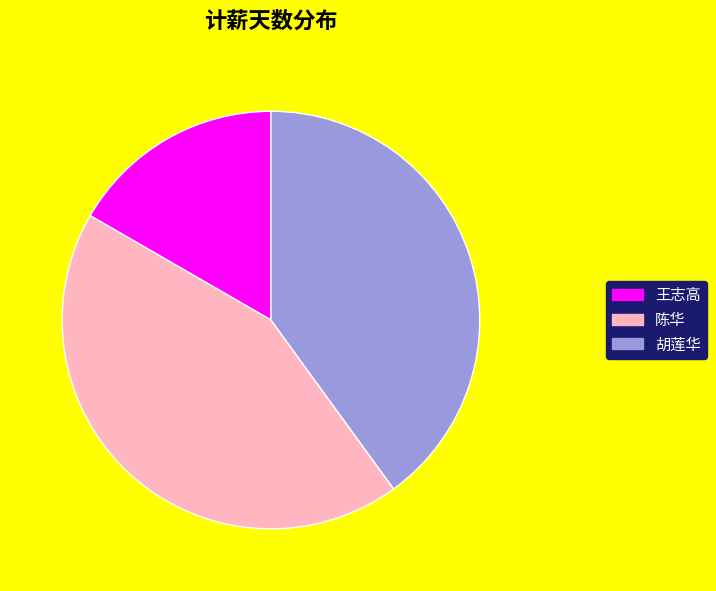

Between 王志高 and 胡莲华, which is larger?

胡莲华